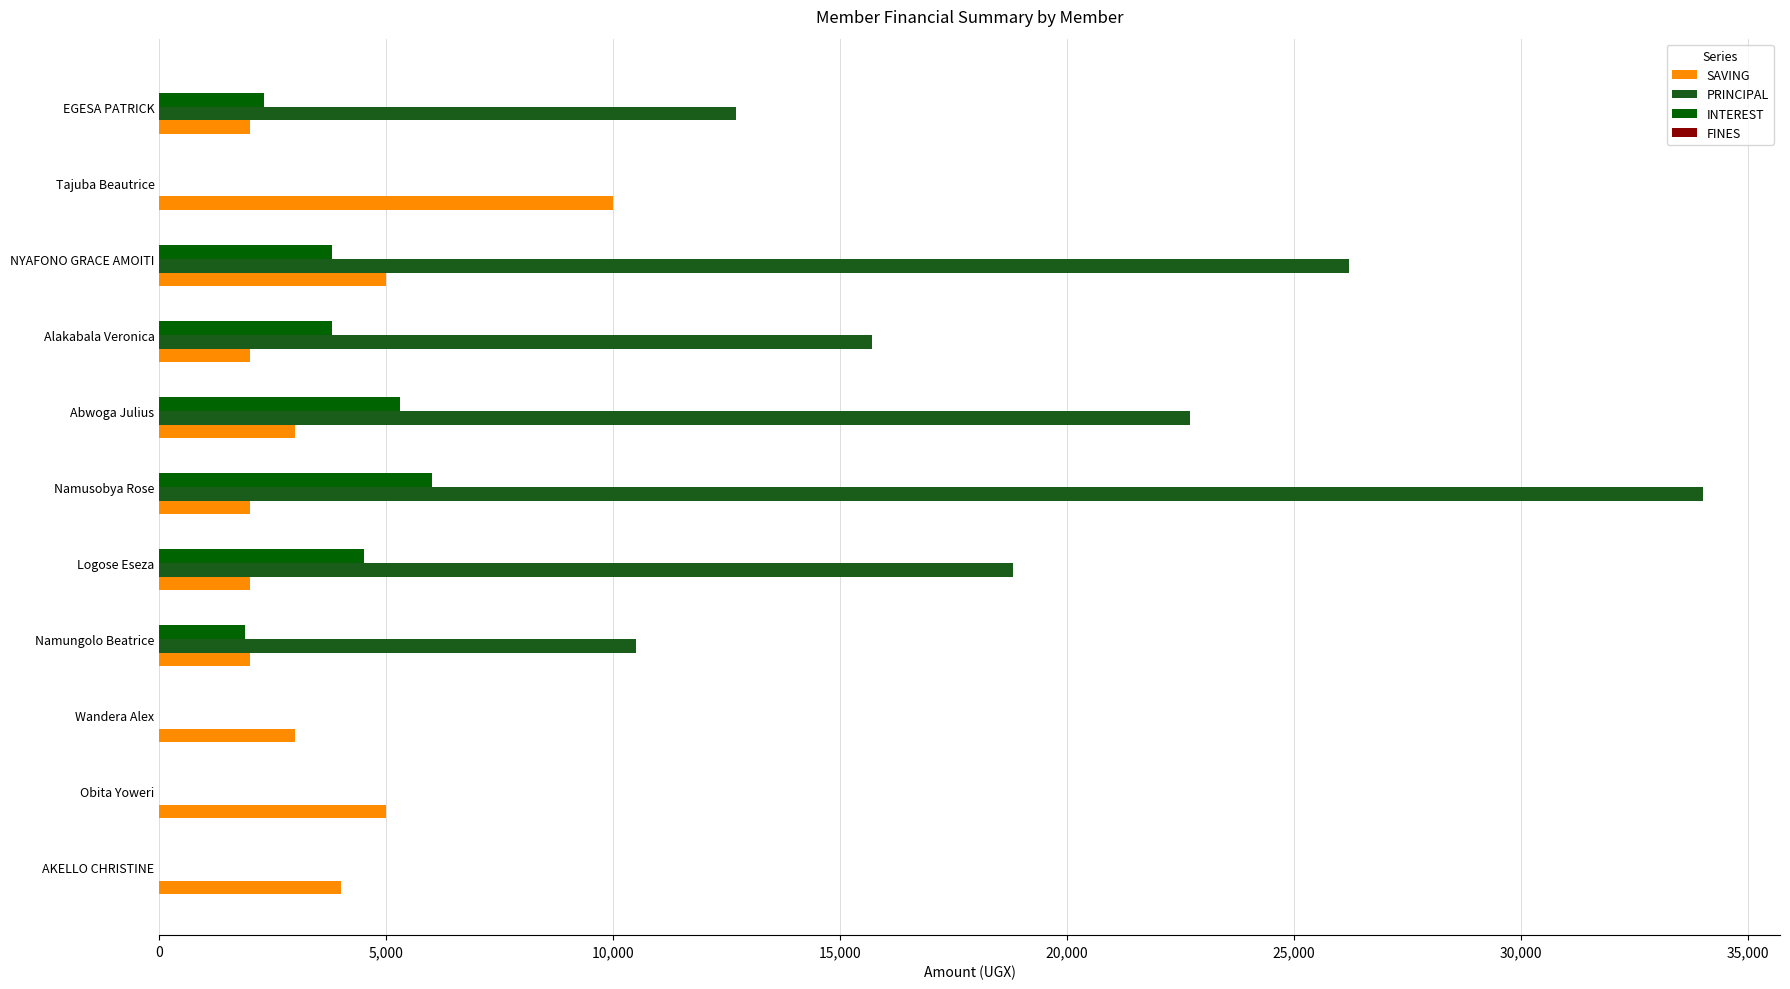

How many data points does each series have?

11